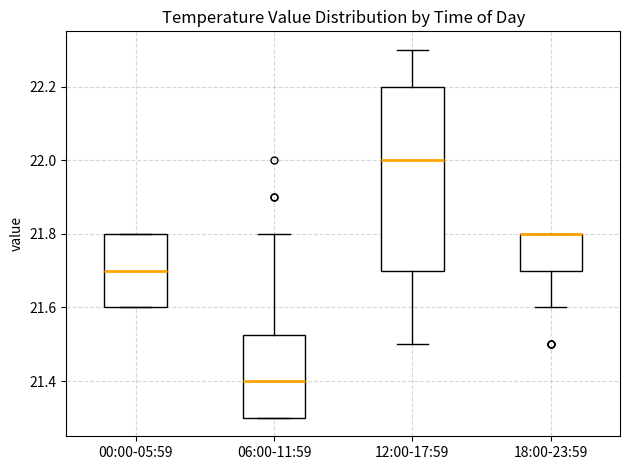

Reading left to right, read every box against the y-axis: the position of its median line, the range the box covers, and the ends of its whiskers. The values are not printed on the chart, so give them approximately, as read against the axis.

00:00-05:59: median 21.70, box 21.60 to 21.80, whiskers 21.60 to 21.80
06:00-11:59: median 21.40, box 21.30 to 21.52, whiskers 21.30 to 21.80
12:00-17:59: median 22.00, box 21.70 to 22.20, whiskers 21.50 to 22.30
18:00-23:59: median 21.80 (drawn on the box's upper edge), box 21.70 to 21.80, whiskers 21.60 to 21.80